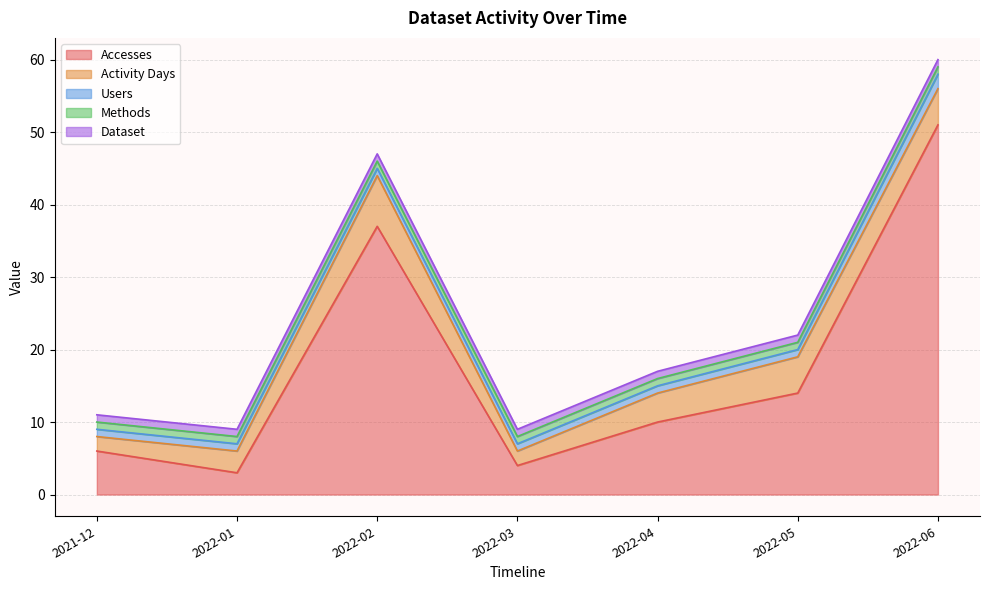

The Users series shows 1 at 2022-01. True or false?

False